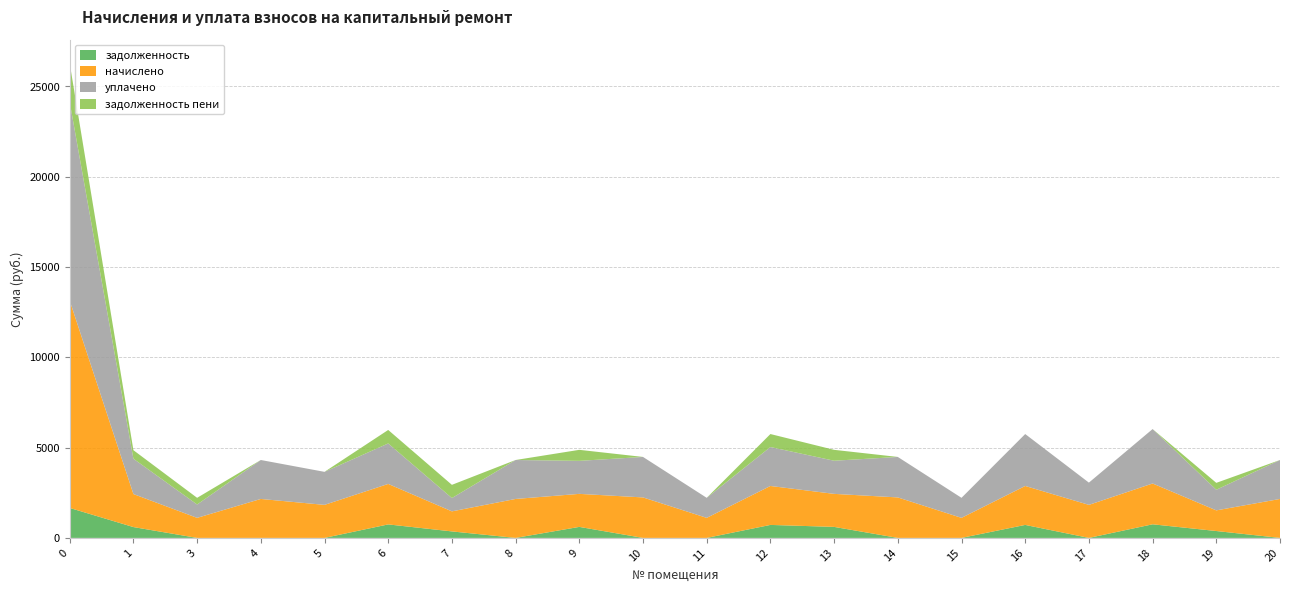

Reading left to right, what are all the values shown in this chart?

задолженность: 0=1659.2	1=600.0	3=0.0	4=0.0	5=0.0	6=747.2	7=359.4	8=0.0	9=609.6	10=0.0	11=0.0	12=719.0	13=609.6	14=0.0	15=0.0	16=719.0	17=0.0	18=753.4	19=381.0	20=0.0
начислено: 0=11477.6	1=1828.7	3=1109.8	4=2156.9	5=1828.7	6=2241.7	7=1109.8	8=2156.9	9=1828.7	10=2241.7	11=1109.8	12=2156.9	13=1828.7	14=2241.7	15=1109.8	16=2156.9	17=1828.7	18=2260.1	19=1143.0	20=2156.9
уплачено: 0=10999.6	1=1956.3	3=739.9	4=2156.9	5=1828.7	6=2241.7	7=737.9	8=2156.9	9=1828.7	10=2241.7	11=1109.8	12=2156.9	13=1835.4	14=2241.7	15=1109.8	16=2875.9	17=1232.5	18=3013.5	19=1143.0	20=2156.9
задолженность пени: 0=2137.2	1=472.5	3=369.9	4=0.0	5=0.0	6=747.2	7=731.4	8=0.0	9=609.6	10=0.0	11=0.0	12=719.0	13=602.9	14=0.0	15=0.0	16=0.0	17=0.0	18=0.0	19=381.0	20=0.0